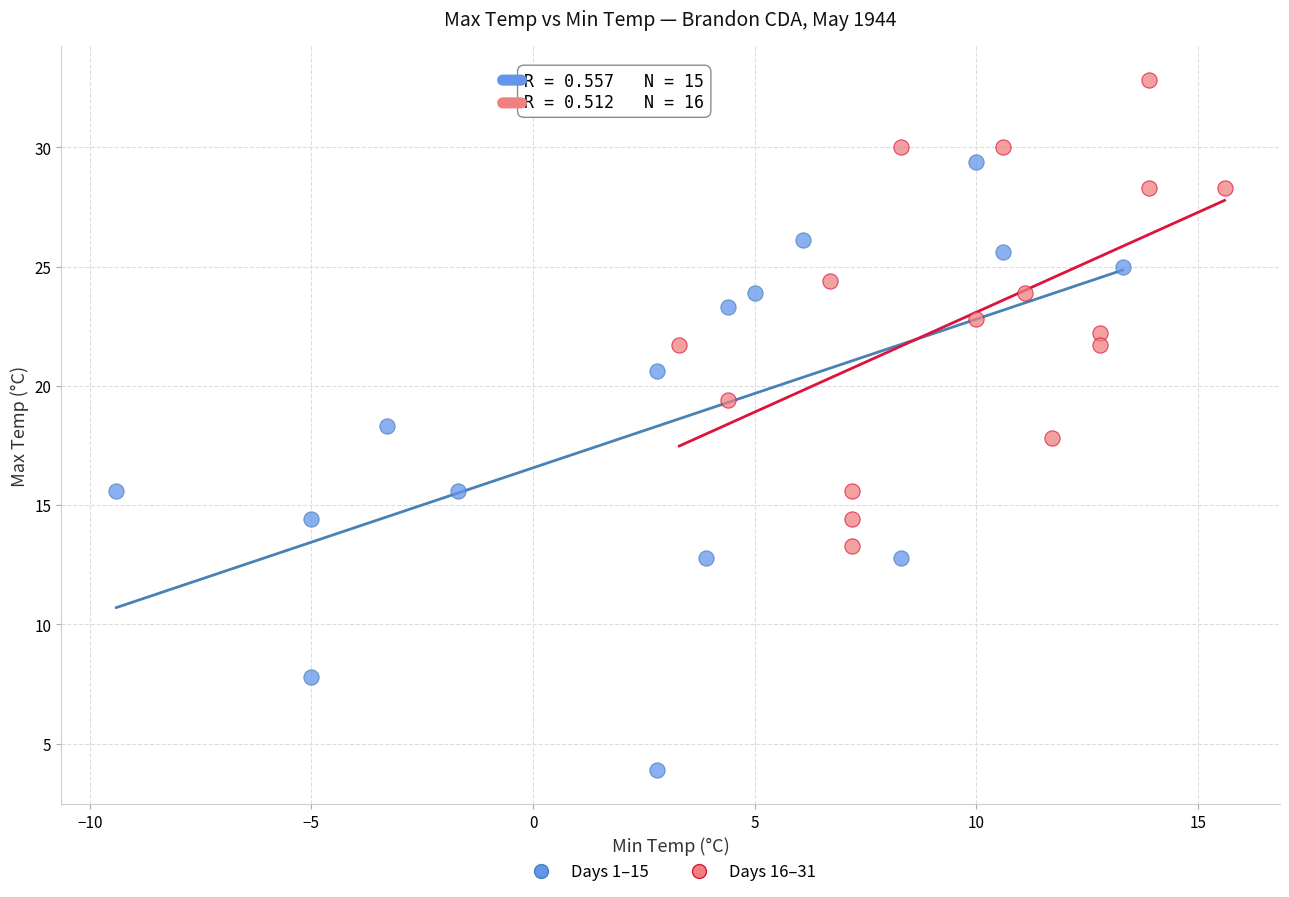

Which series reaches the maximum Y coordinate?

Days 16–31